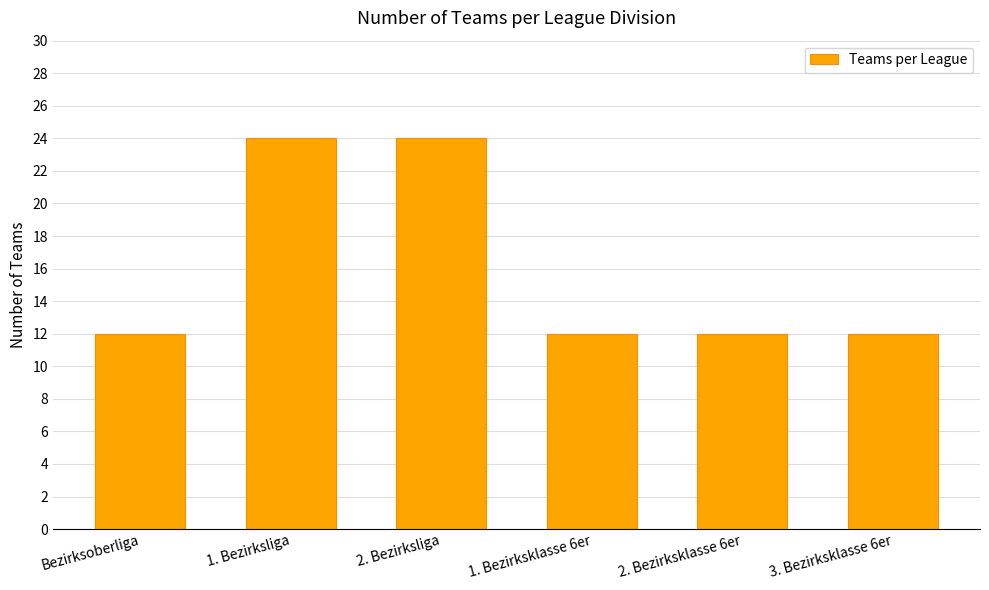

What is the value of the 3rd bar from the left?

24